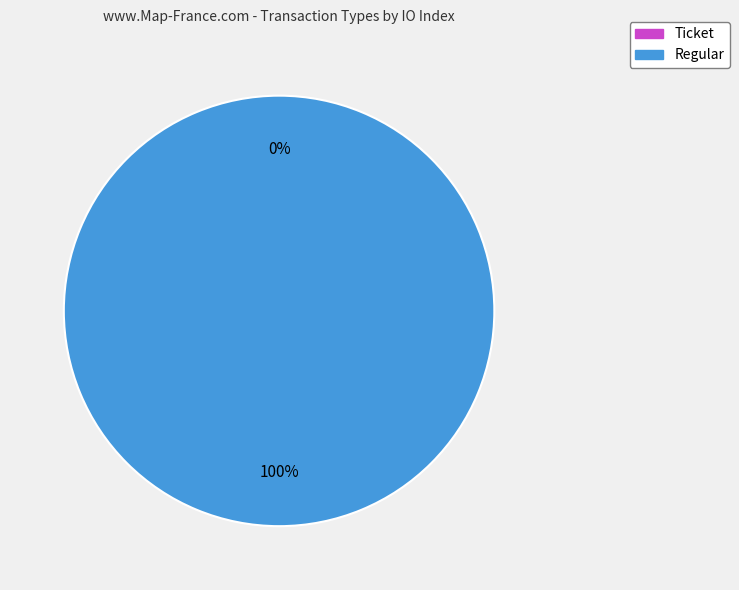

How many slices are in this pie chart?

2